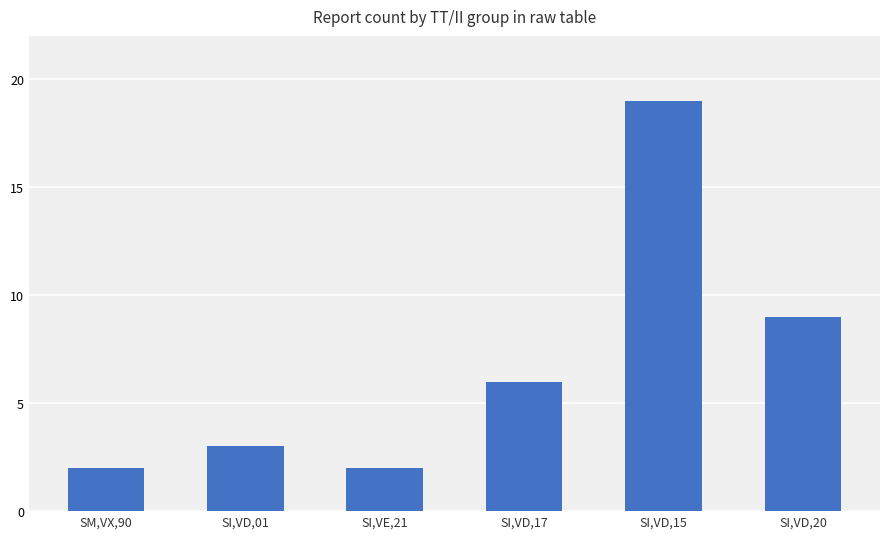

Reading left to right, transcribe all the data shown in this chart.

SM,VX,90=2	SI,VD,01=3	SI,VE,21=2	SI,VD,17=6	SI,VD,15=19	SI,VD,20=9